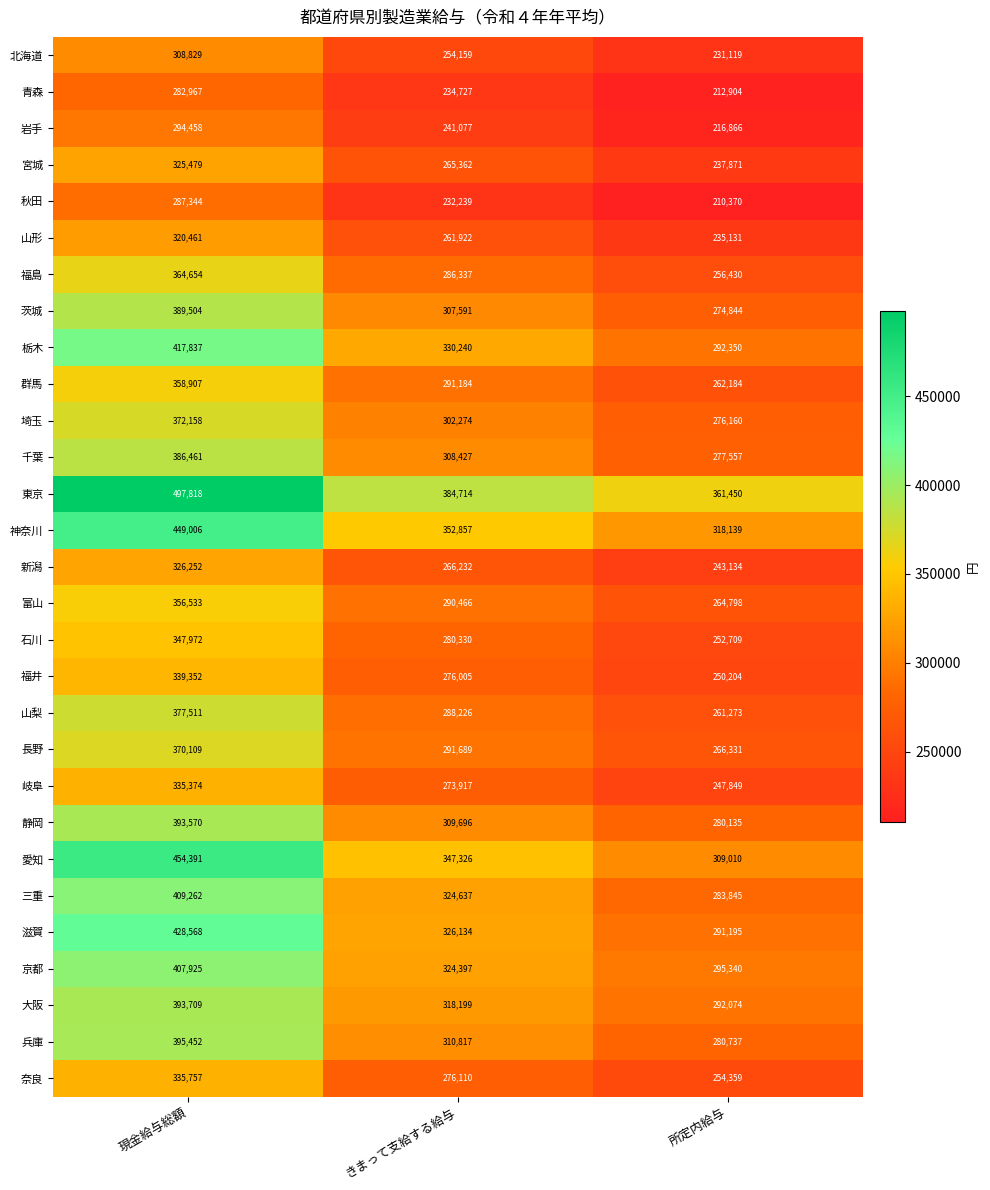

Which label corresponds to the largest value in the chart?

現金給与総額